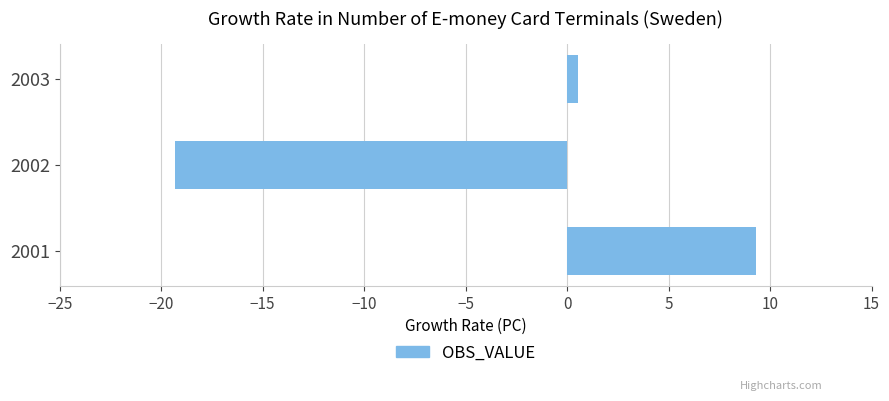

What is the approximate value at 2002?

-19.3